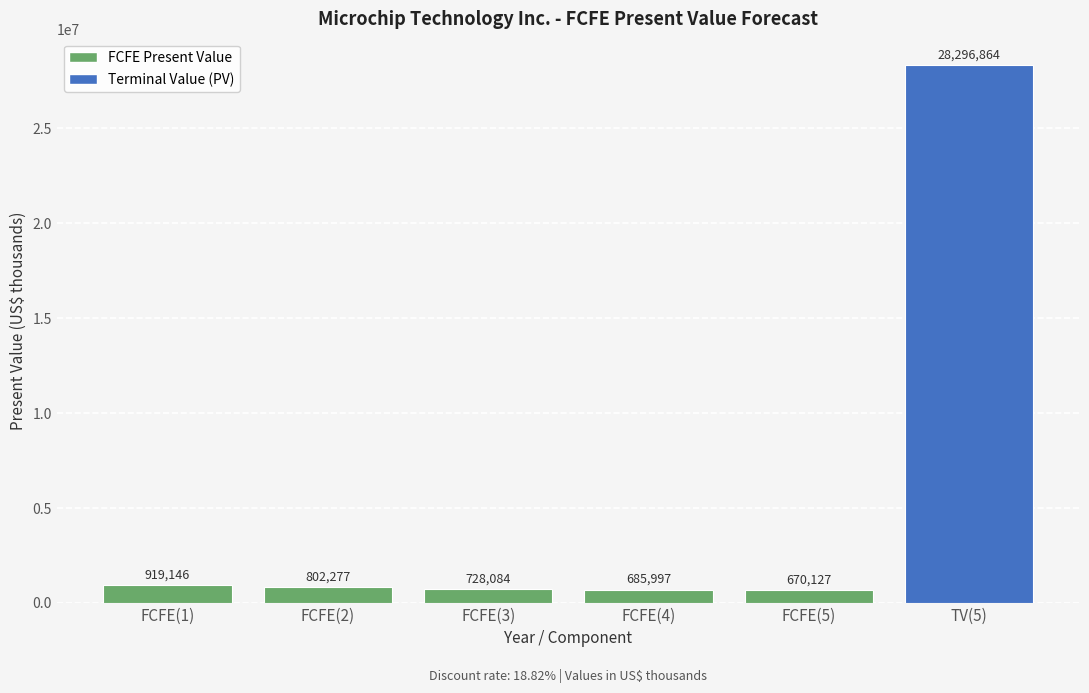

Are the bars horizontal?

No